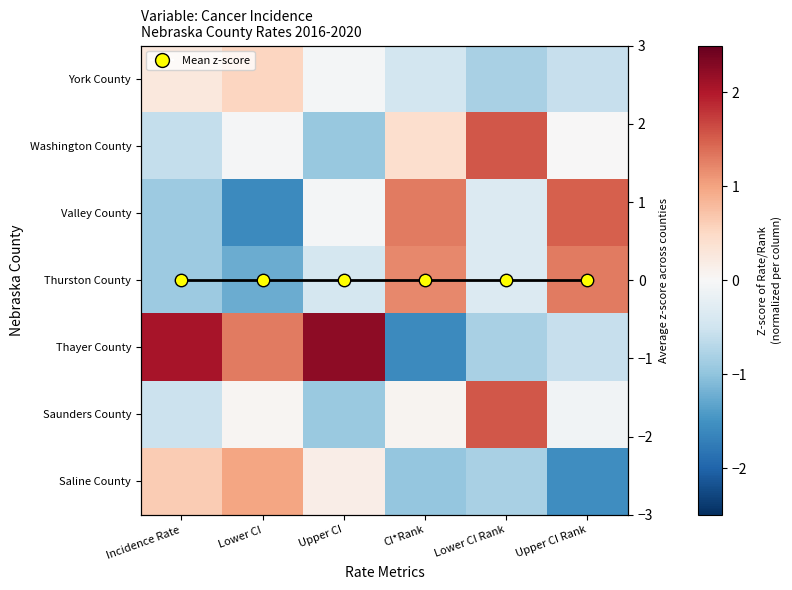

At which category is the sum across all series the highest?

Lower CI